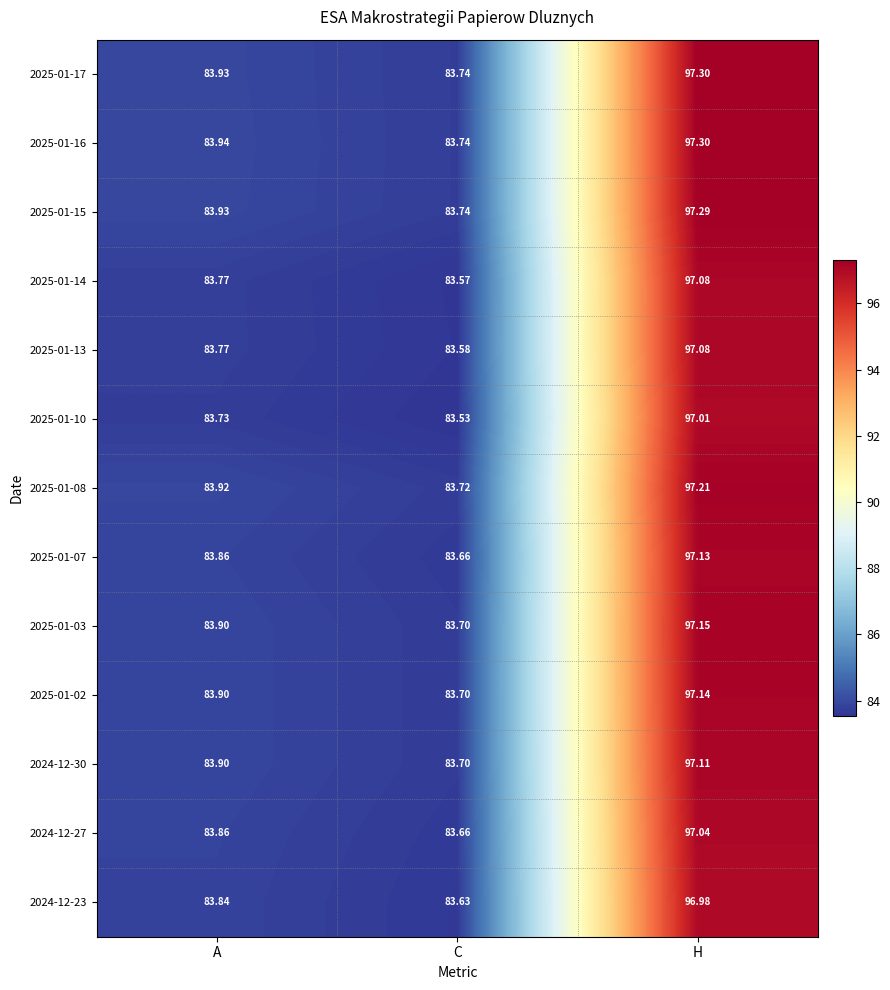

Rank the categories by 2025-01-03 value from lowest to highest.

C, A, H